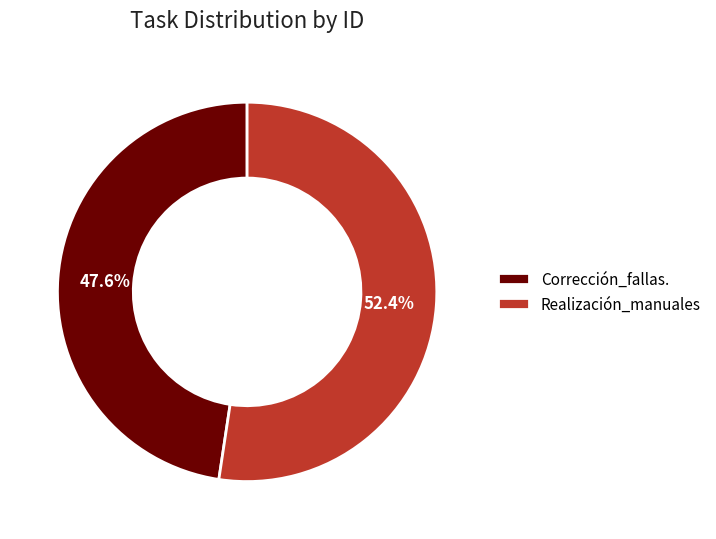

To the nearest percent, what is the difference between the Realización_manuales and Corrección_fallas. slice percentages?

5%